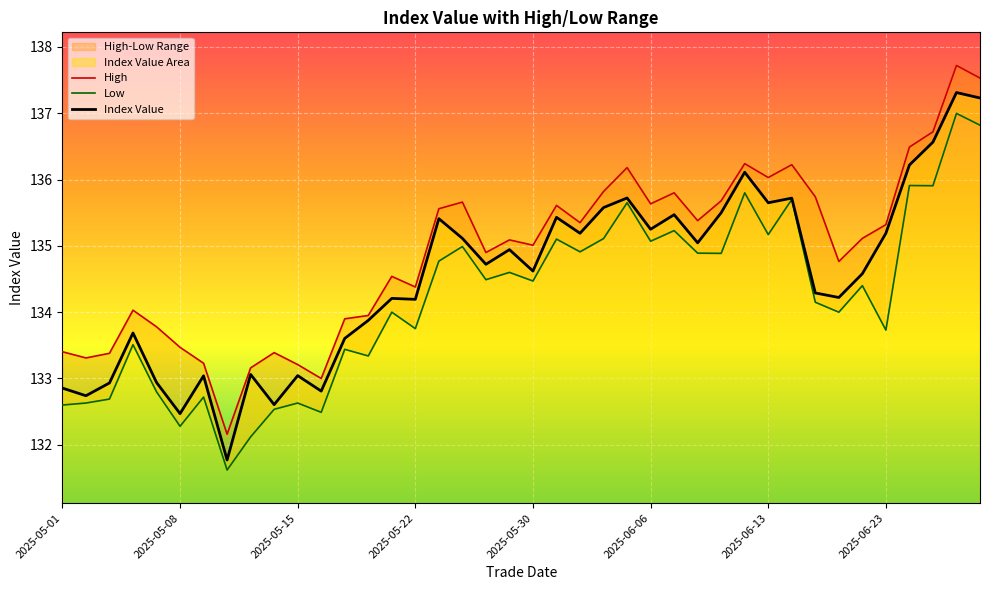

What is the value of the Index Value point at the 16th from the left?

134.2